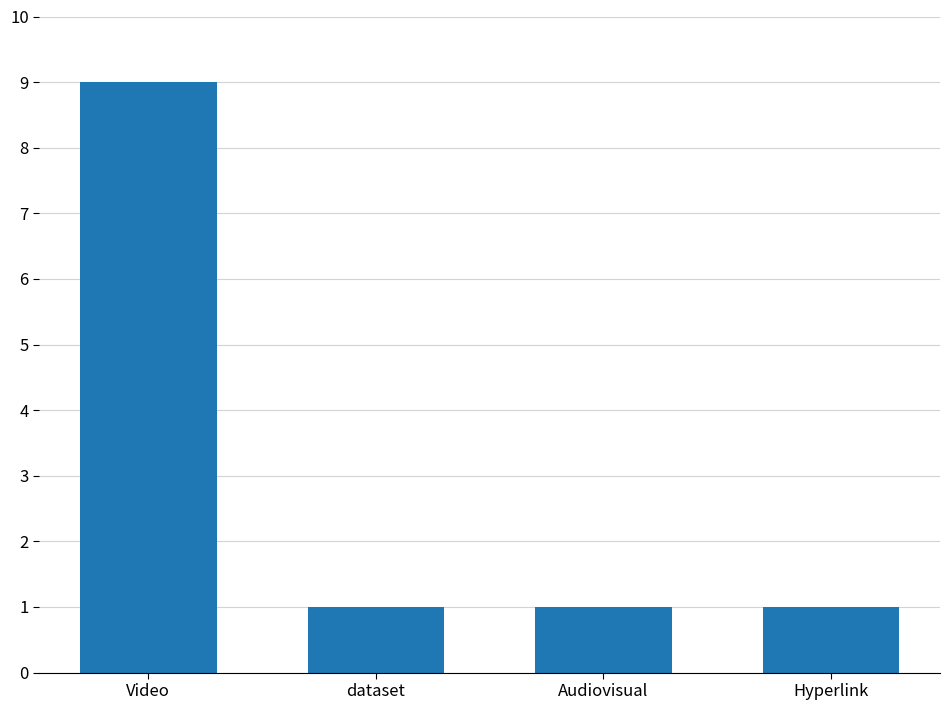

Reading left to right, transcribe all the data shown in this chart.

Video=9	dataset=1	Audiovisual=1	Hyperlink=1